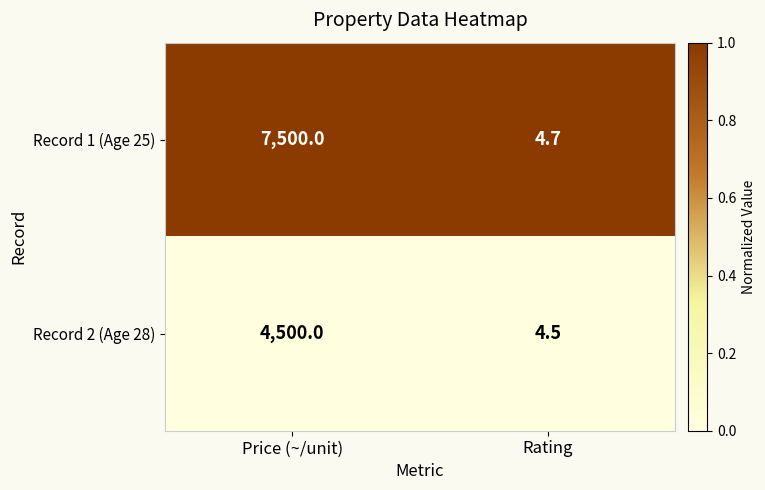

Count the number of categories in the chart.

2